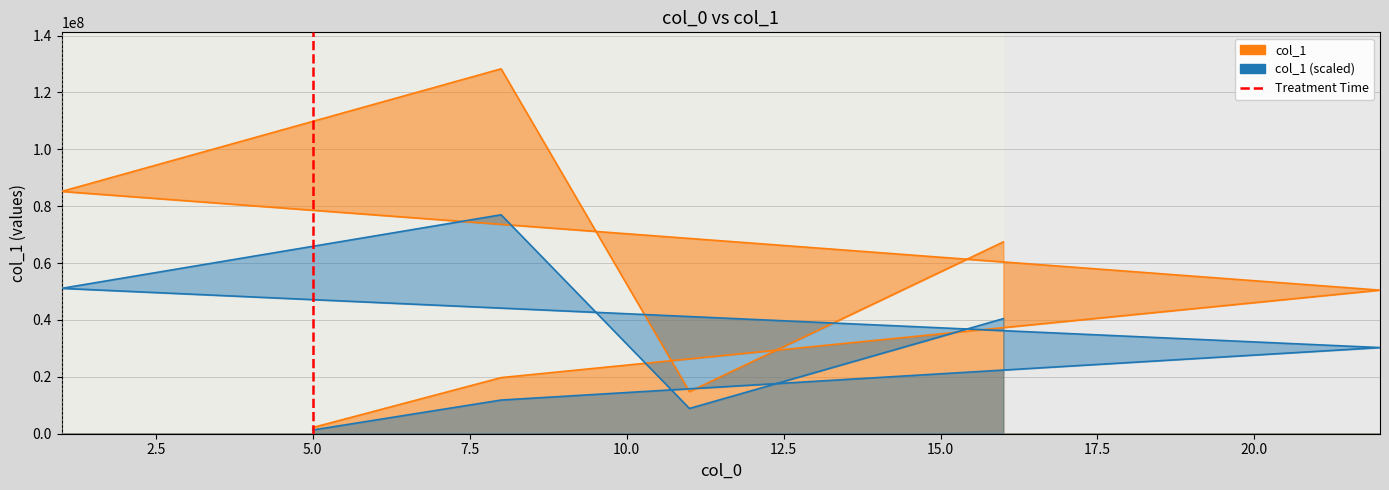

Which label corresponds to the smallest value in the chart?

5